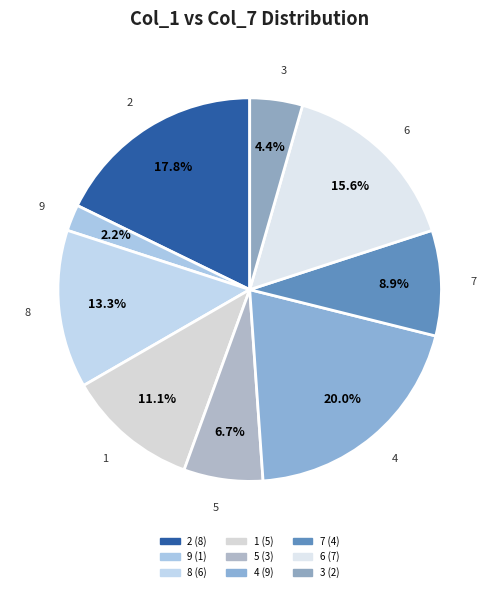

Which category has the smallest portion of the pie?

9